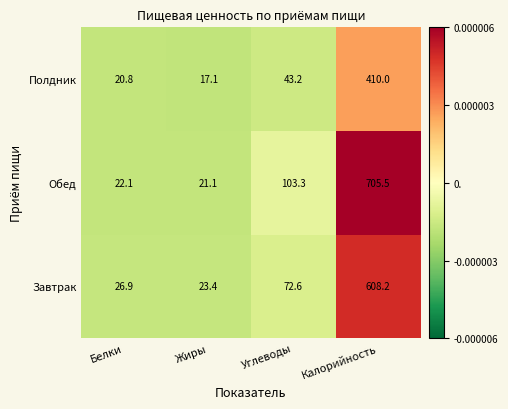

List the series in order of their peak value, lowest first.

Полдник, Завтрак, Обед